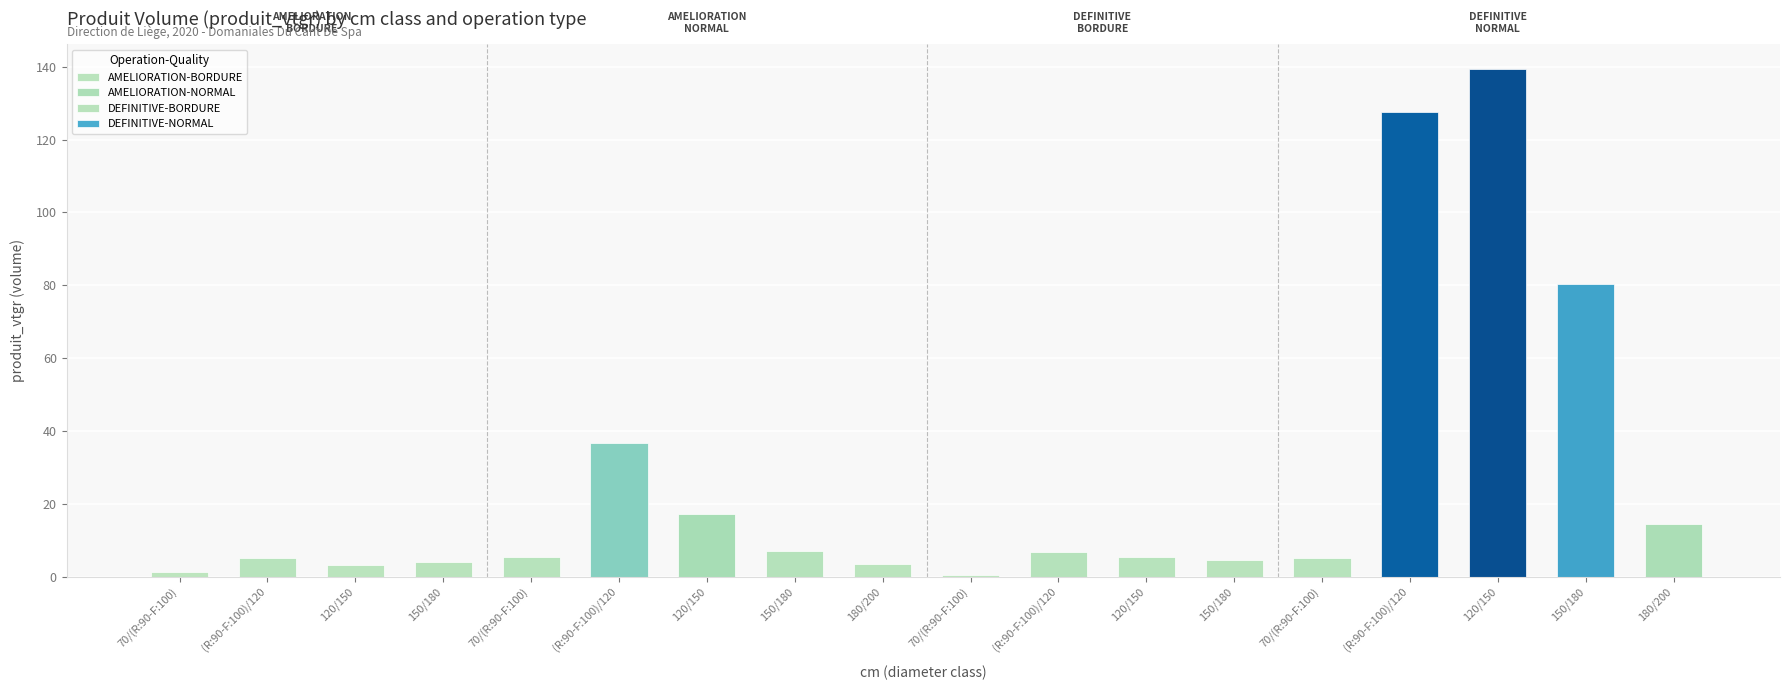

How many data points in produit_nbre are above 5?

8